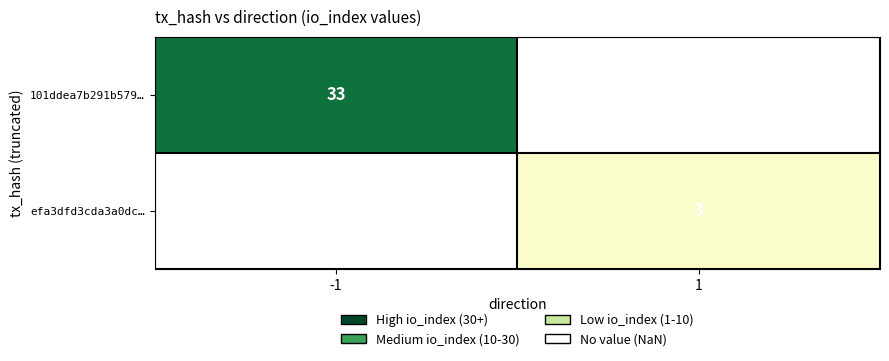

True or false: 101ddea7b291b579… has a value of 33 at -1.

True